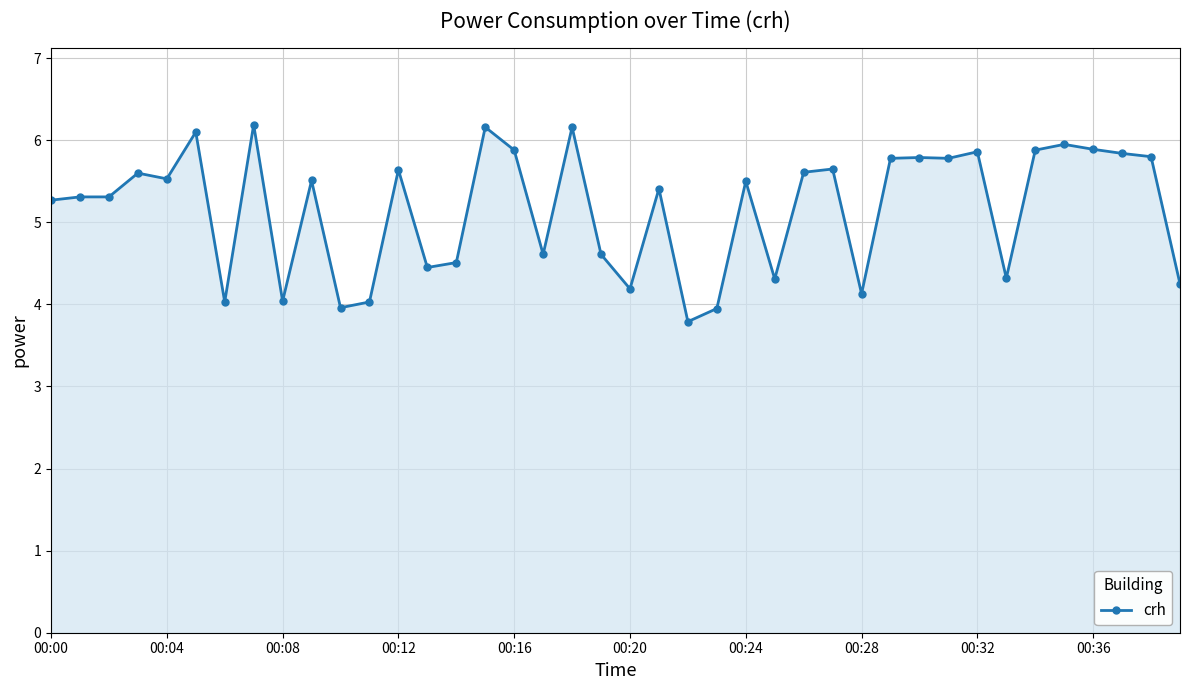

True or false: there are more than 2 points higher than both neighbors.

True